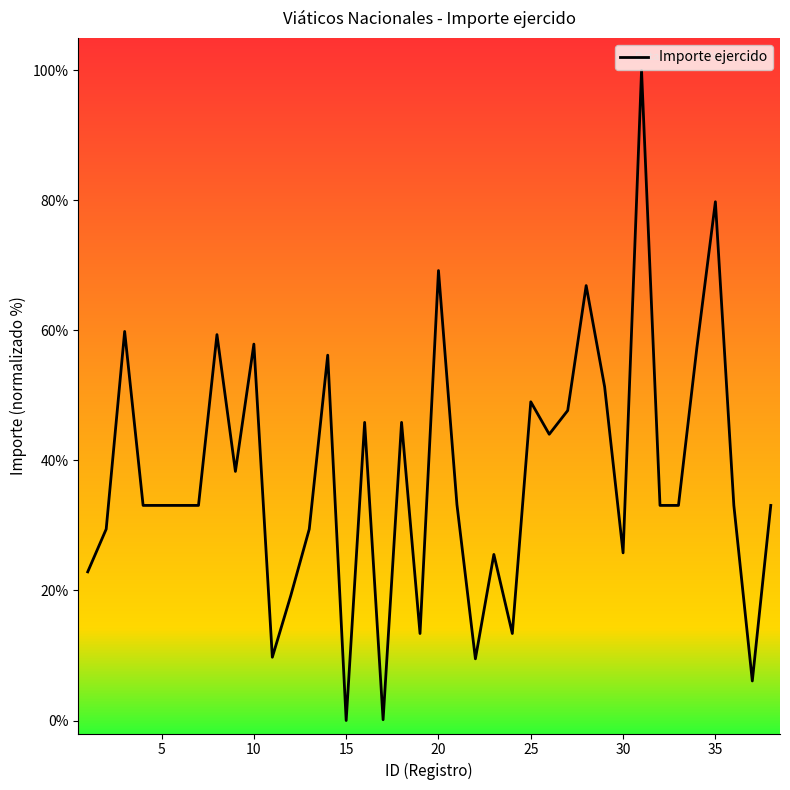

What is the maximum value shown in the chart?

100.0